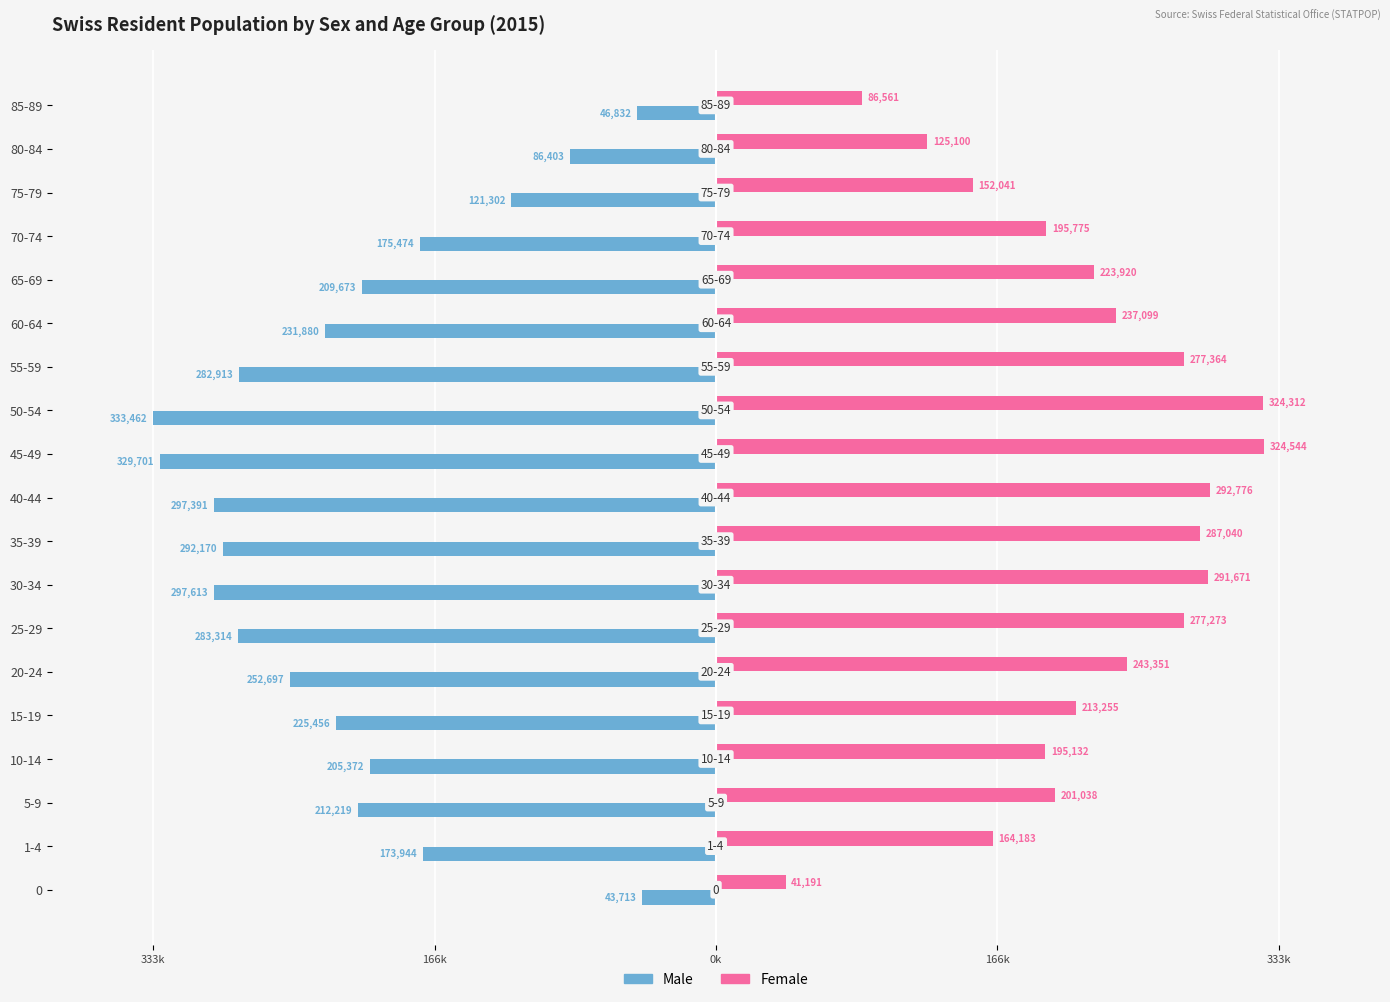

What is the sum of all Female values?

4153626